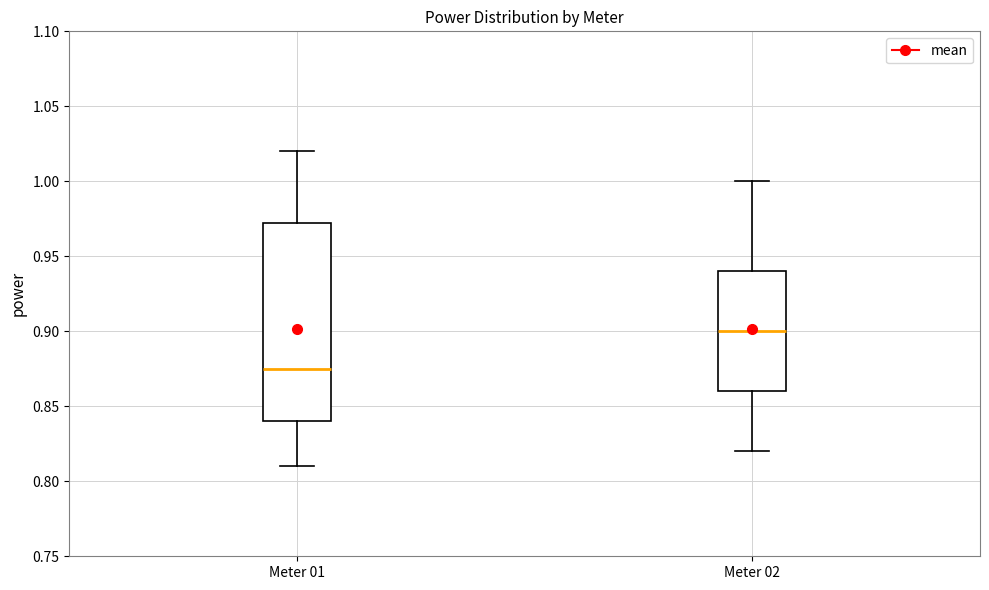

Reading left to right, read every box against the y-axis: the position of its median line, the range the box covers, and the ends of its whiskers. The values are not printed on the chart, so give them approximately, as read against the axis.

Meter 01: median 0.875, box 0.840 to 0.975, whiskers 0.810 to 1.020
Meter 02: median 0.900, box 0.860 to 0.940, whiskers 0.820 to 1.000